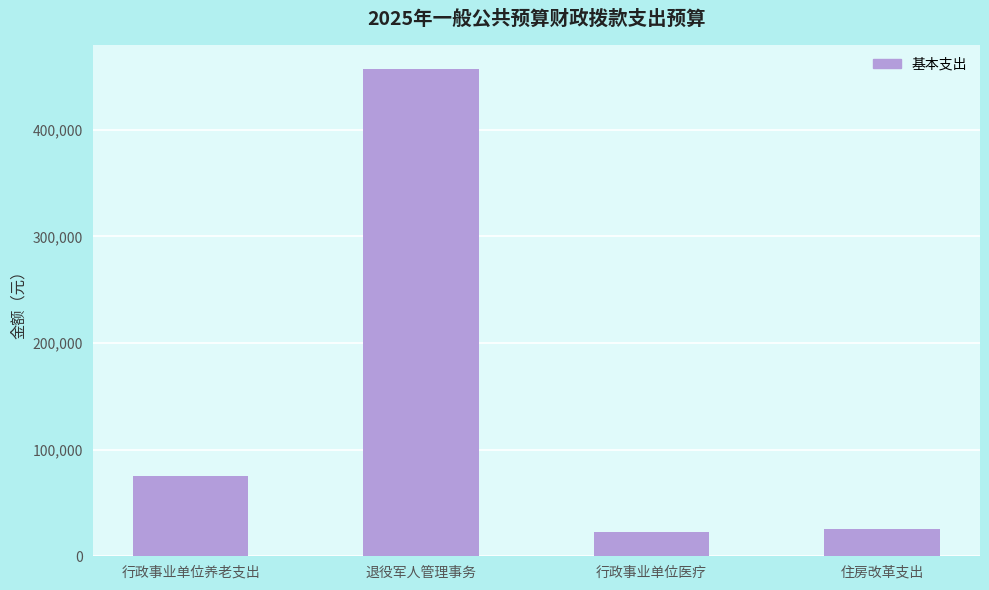

The chart shows a value of 22710.2 at 行政事业单位医疗. True or false?

True